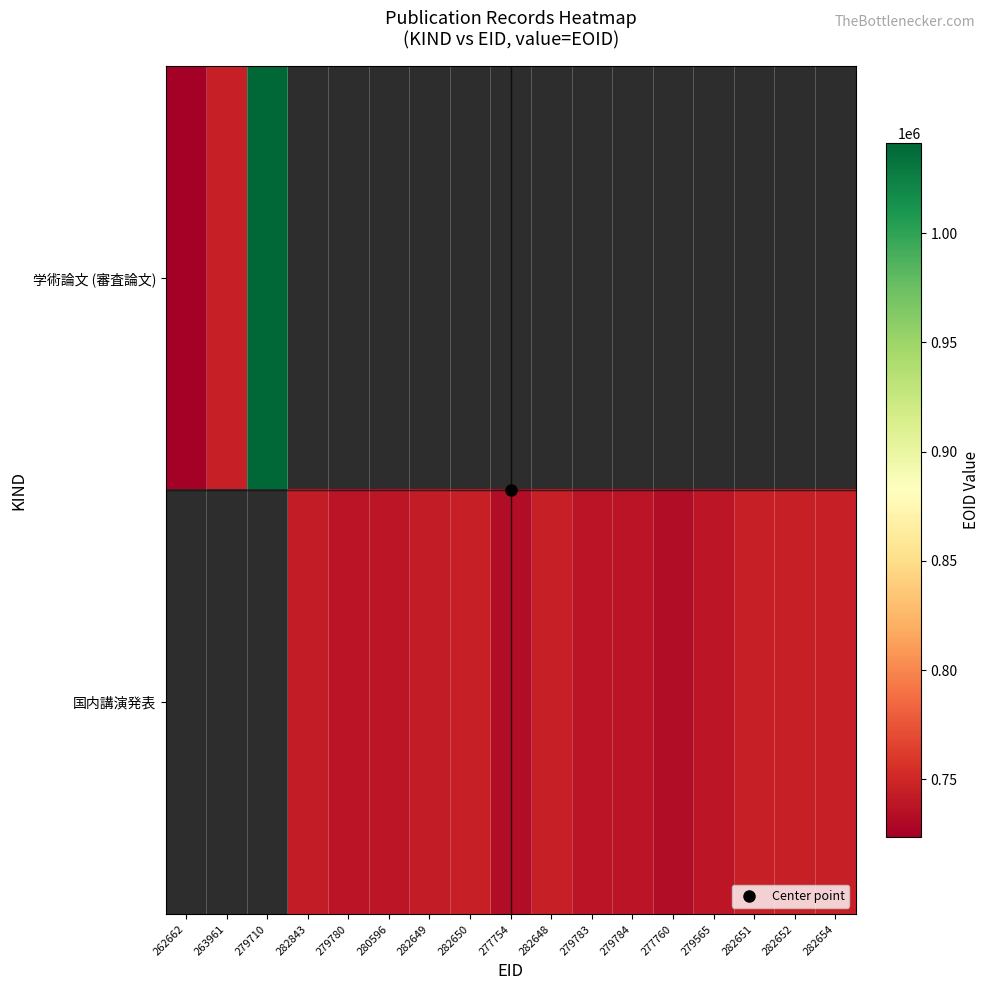

Between 282650 and 279784, which is larger?

279784